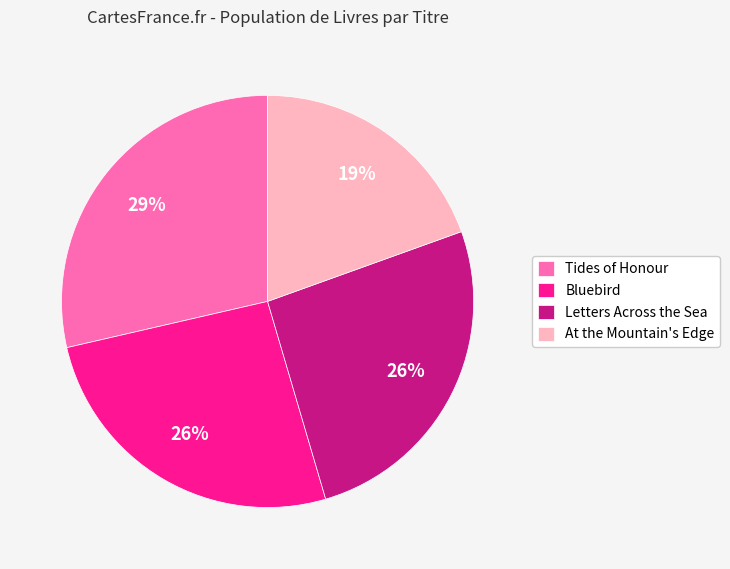

Is Tides of Honour the majority of the pie?

No